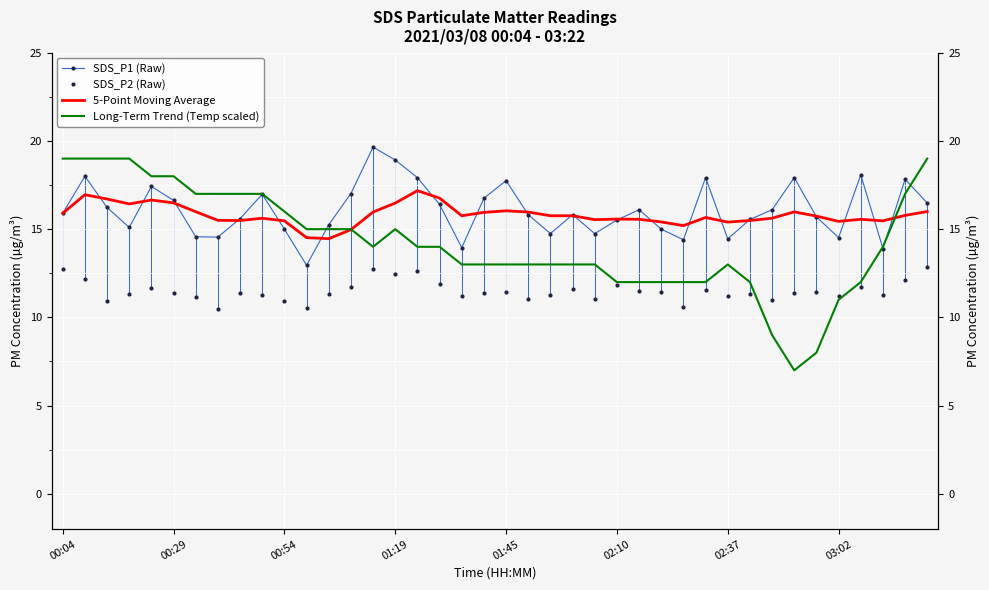

Which series has the largest total across all categories?

SDS_P1 (Raw)